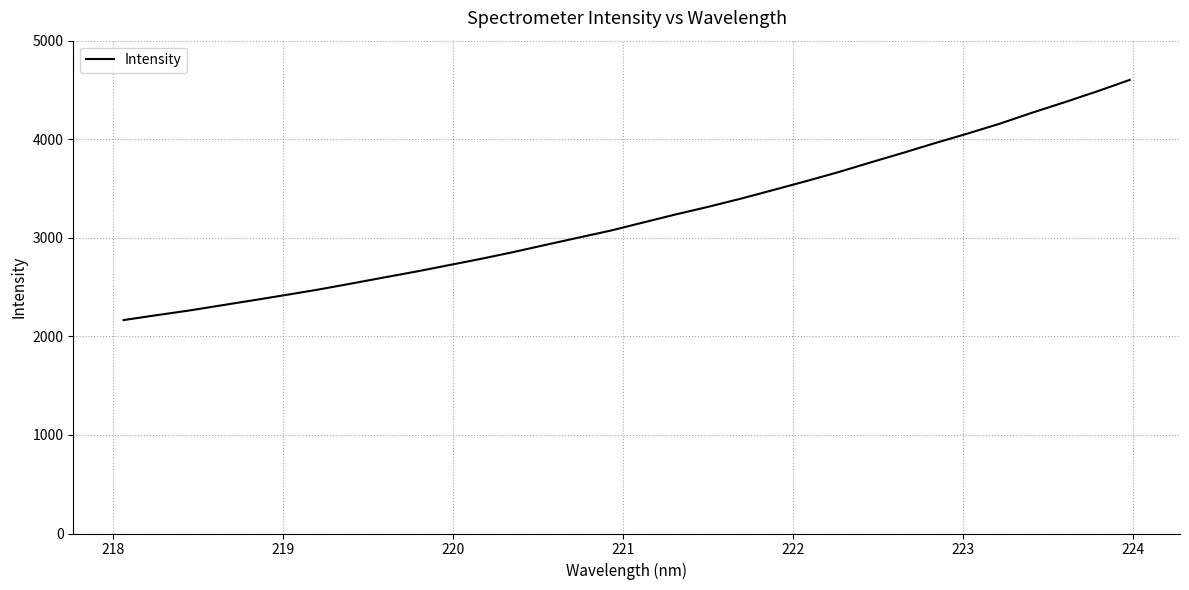

What is the difference between the maximum and minimum values?

2436.5